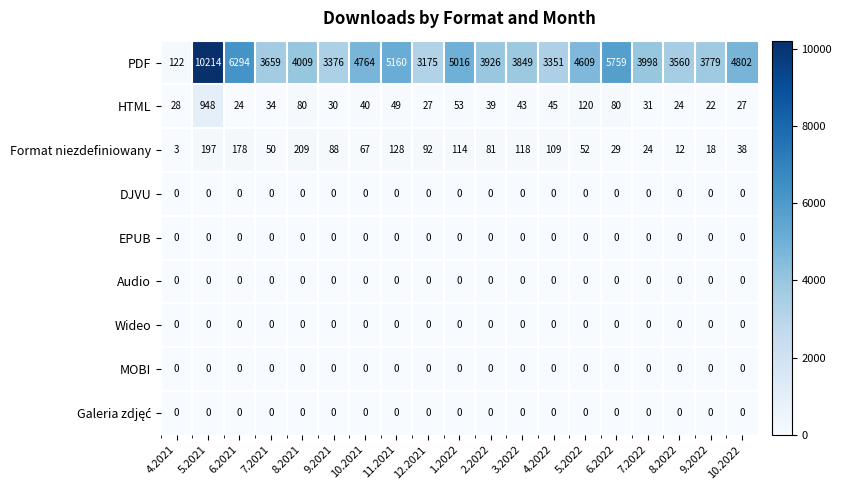

What is the difference between the highest and lowest values at 7.2021?

3659